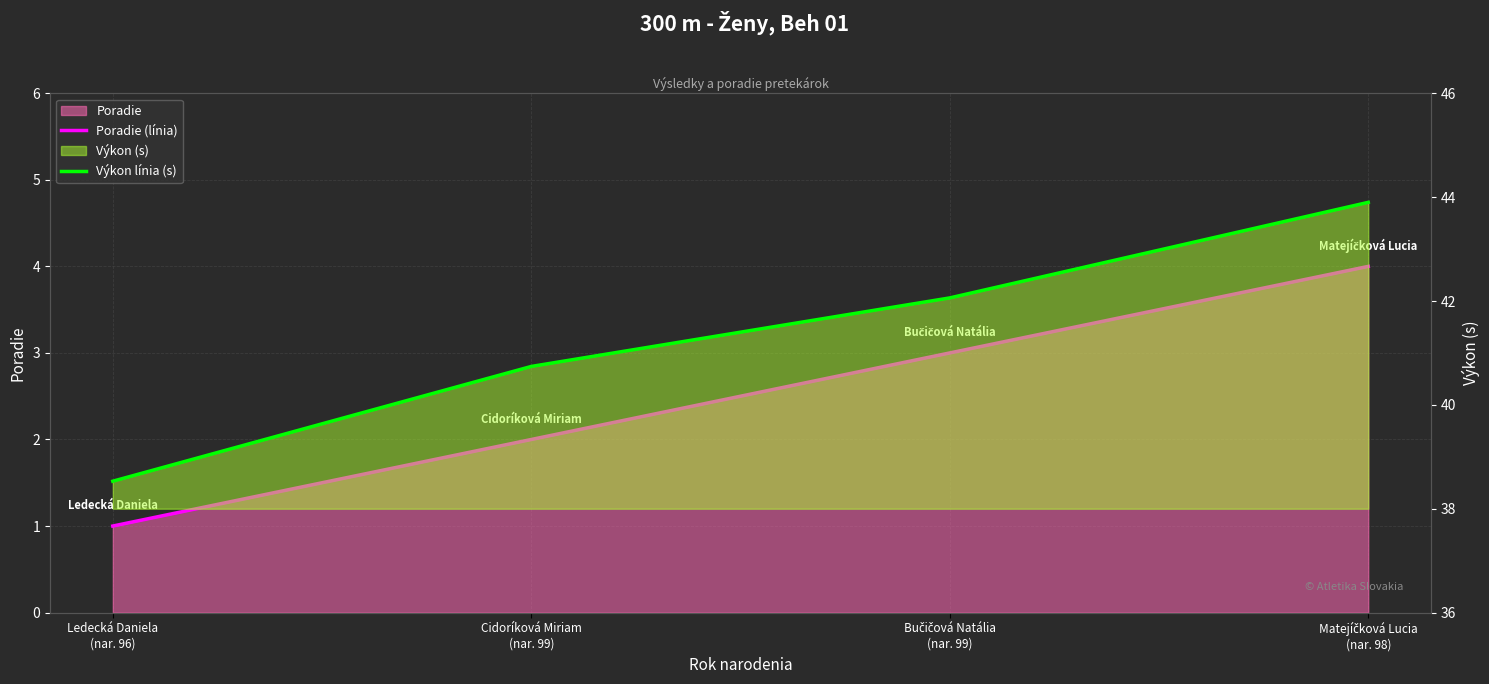

Count the Poradie (línia) values in the range 2 to 4.

3